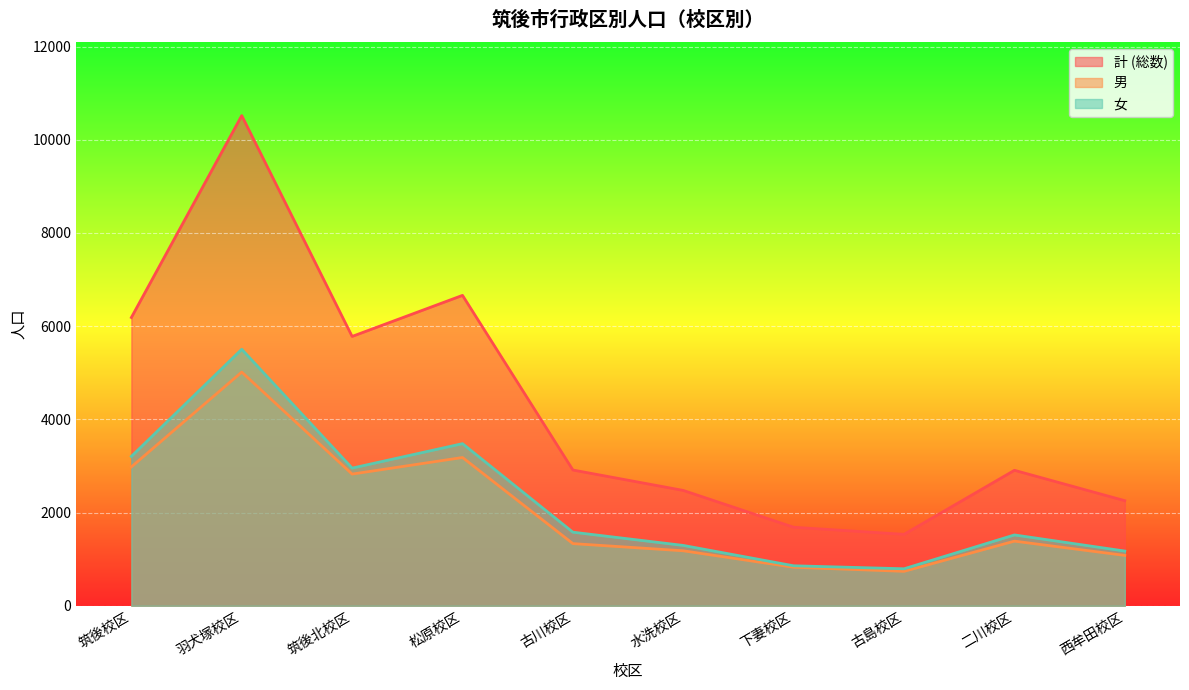

What is the total value across all series at 水洗校区?

4950